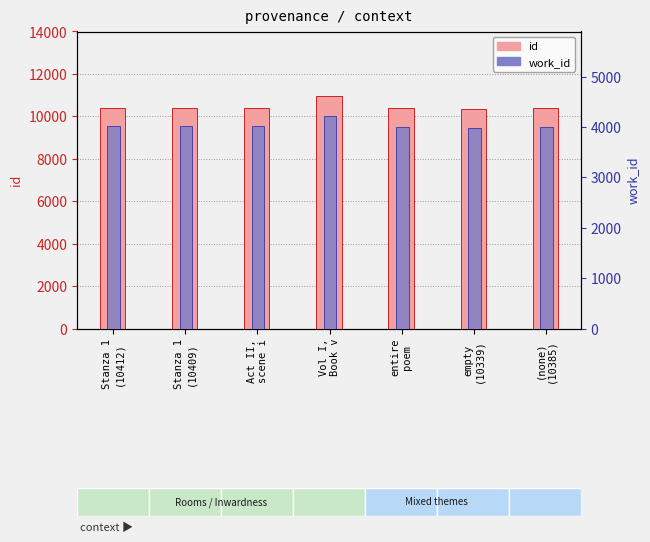

The work_id series shows 2085 at empty
(10339). True or false?

False